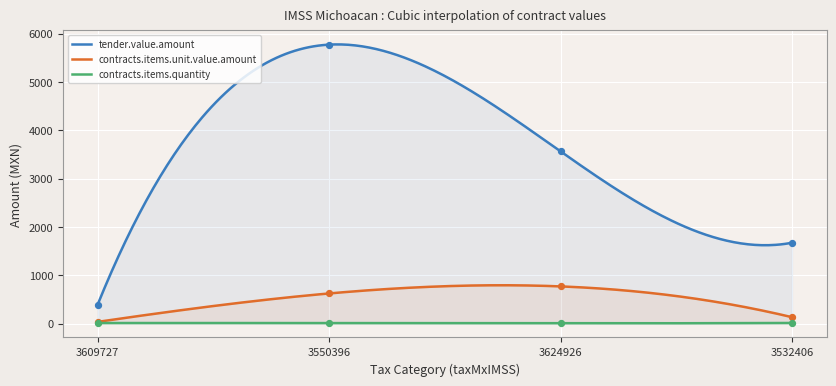

What are all the series names shown in the legend?

tender.value.amount, contracts.items.unit.value.amount, contracts.items.quantity